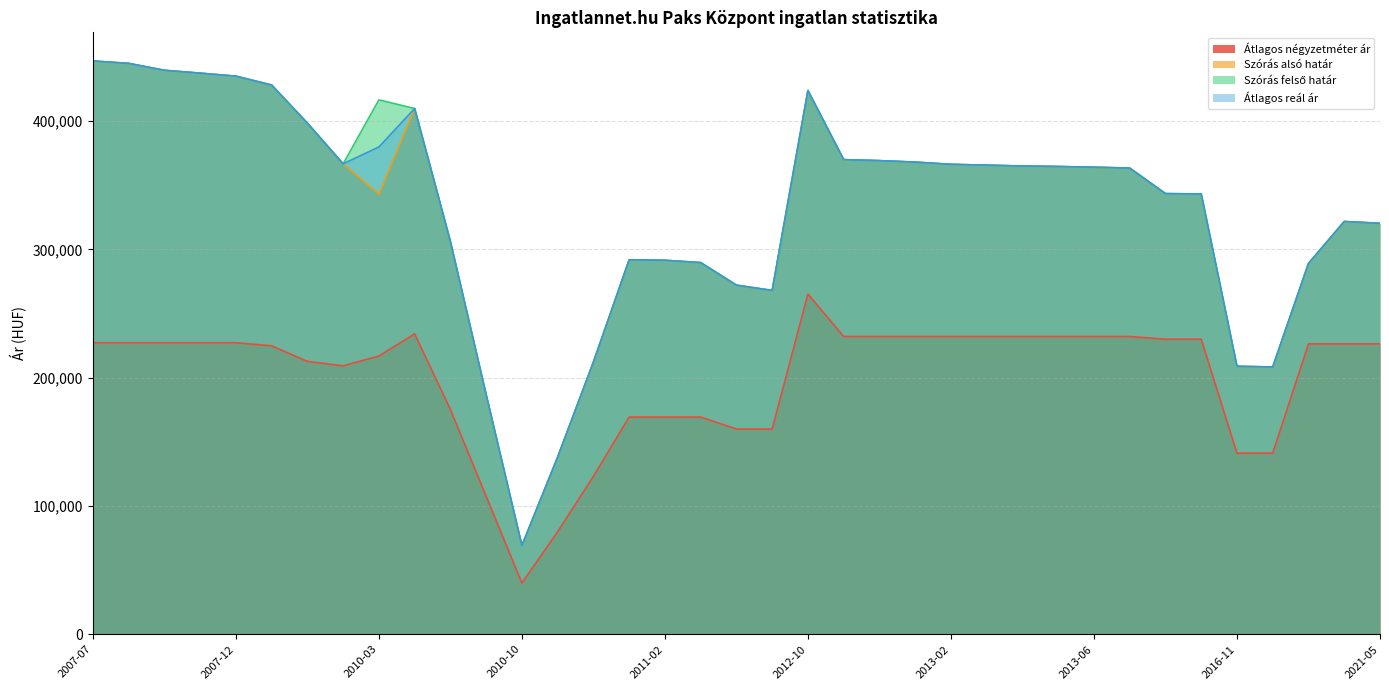

Which series has the largest range (max minus min)?

Szórás alsó határ